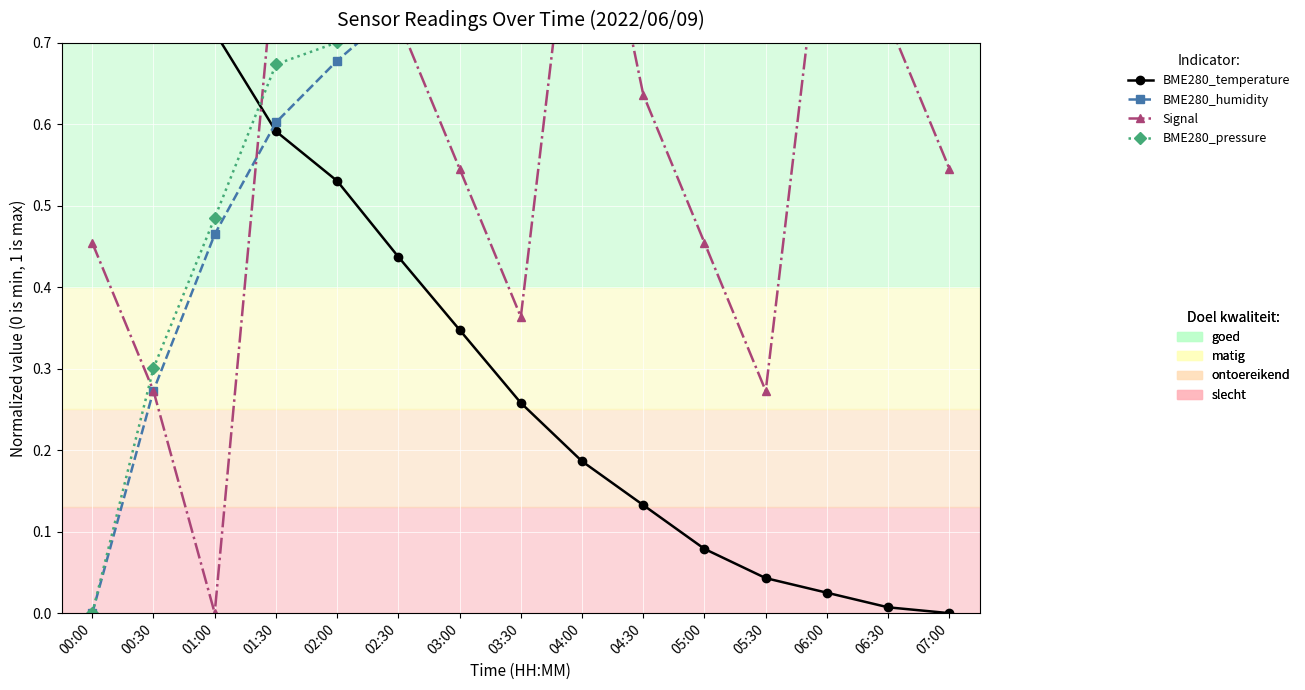

How many values in the Signal series exceed 0?

14